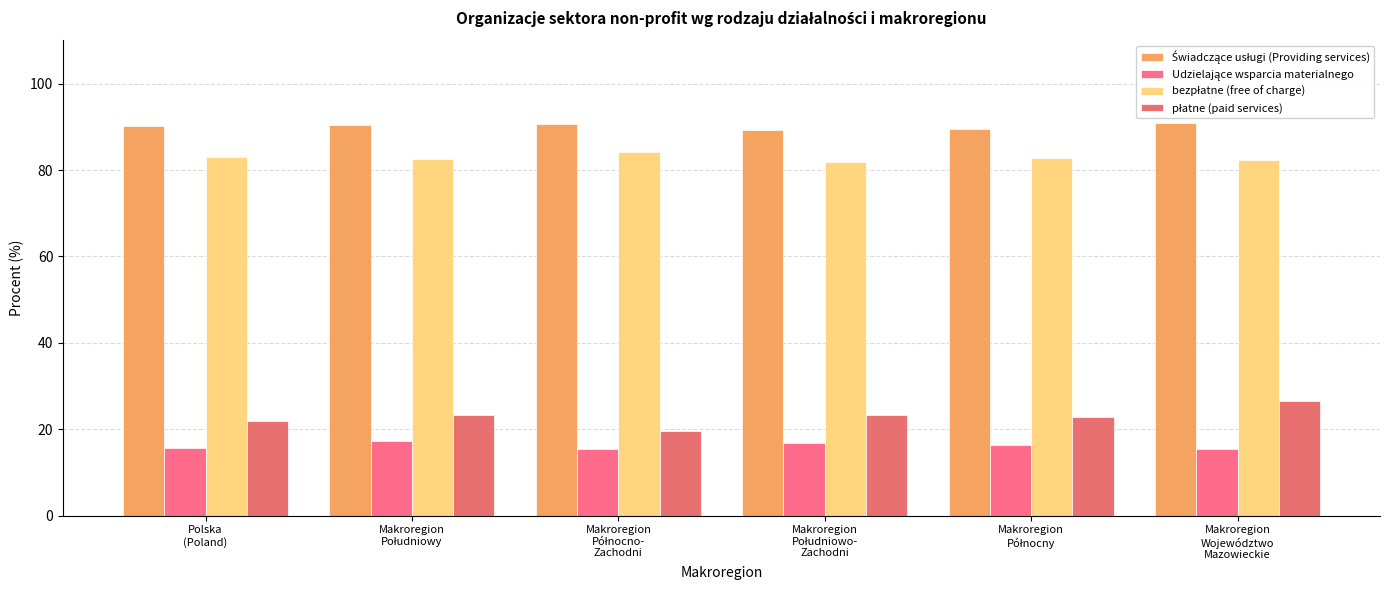

Which label corresponds to the smallest value in the chart?

Makroregion
Północno-
Zachodni